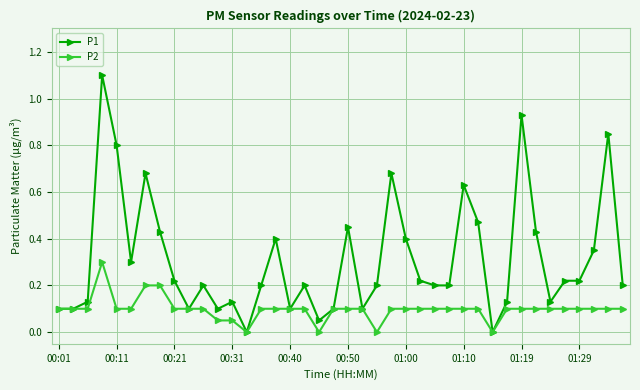

What is the highest value of the P1 series?

1.1